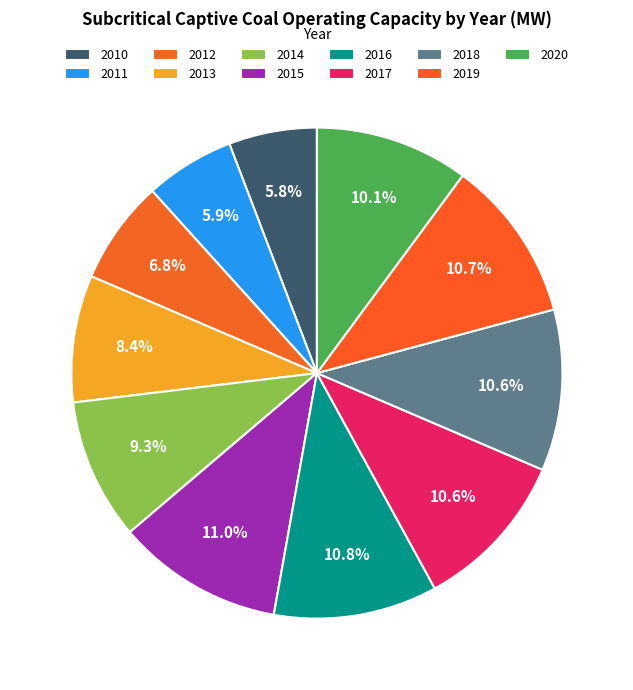

Do 2013 and 2012 together represent more than half of the pie?

No